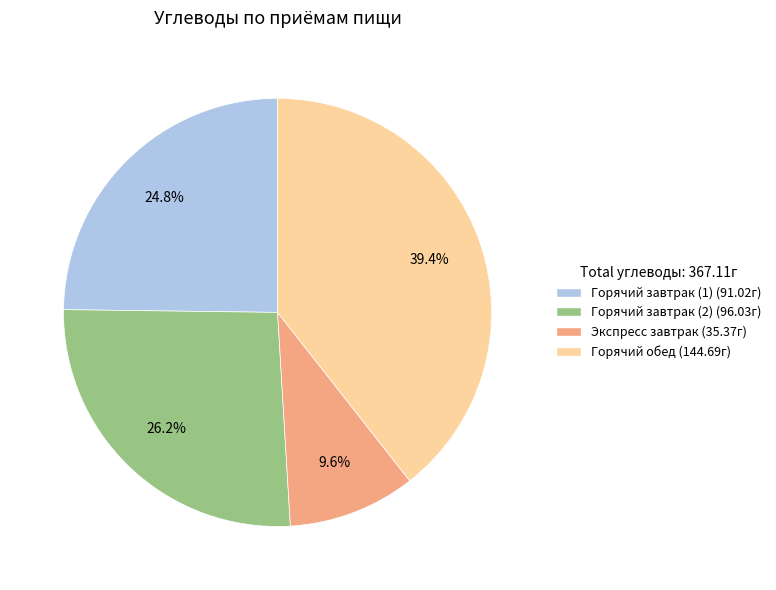

Which category has the biggest portion of the pie?

Горячий обед